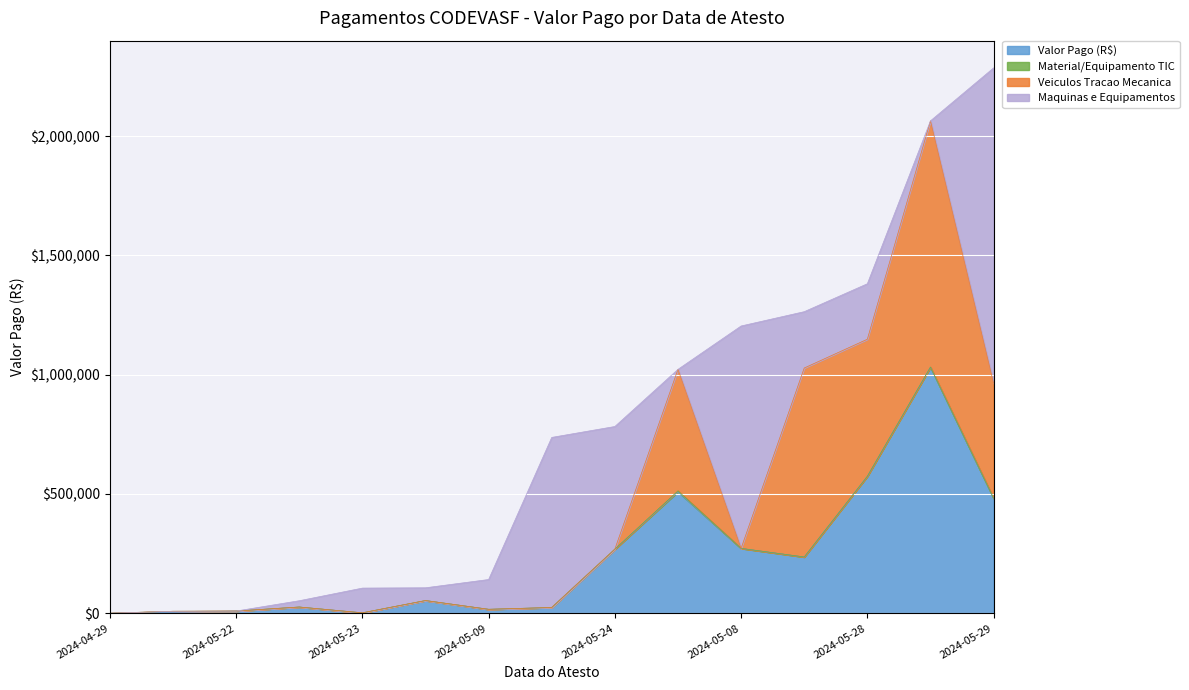

What is the difference between the highest and lowest values at 2024-05-09?

124807.5